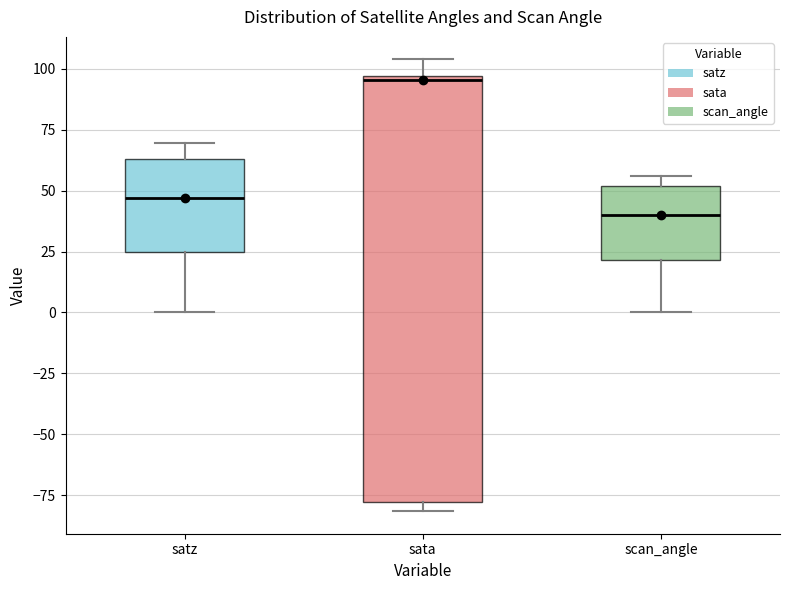

Reading left to right, transcribe this box plot: for each box, give where its median line is, the range the box spans, and where its two whiskers end, as read against the y-axis. The values are not printed on the chart, so give them approximately, as read against the axis.

satz: median 45, box 25 to 65, whiskers 0 to 70
sata: median 95 (just below the box's upper edge), box -80 to 95, whiskers -80 (just below the box's lower edge) to 105
scan_angle: median 40, box 20 to 50, whiskers 0 to 55